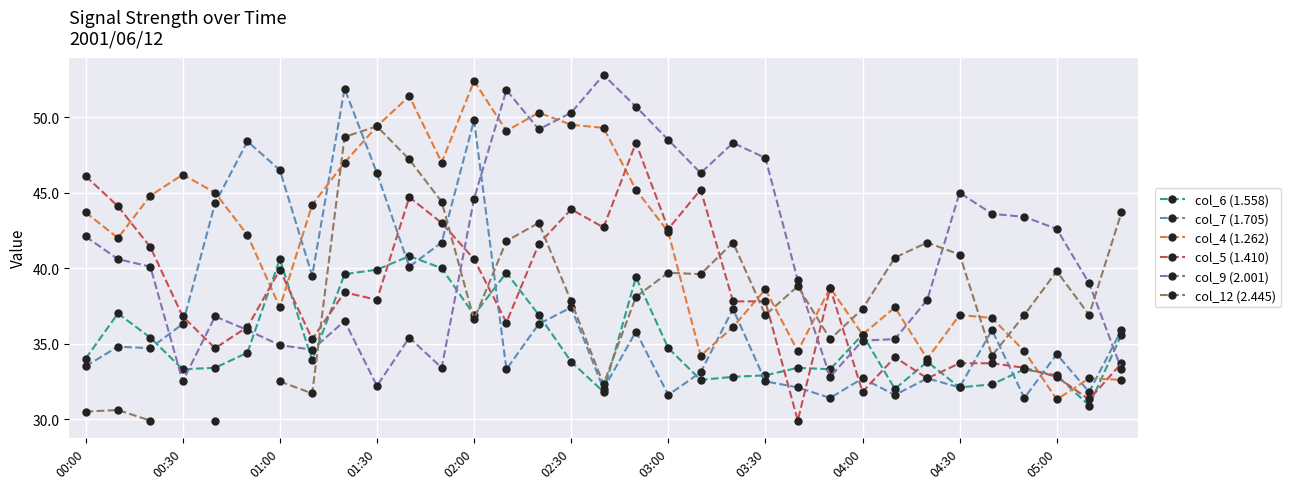

What is the sum of the col_6 (1.558) values at 16 and 22?

65.2